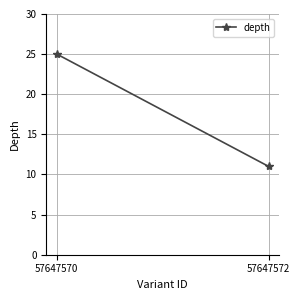

How many lines are shown in the chart?

1